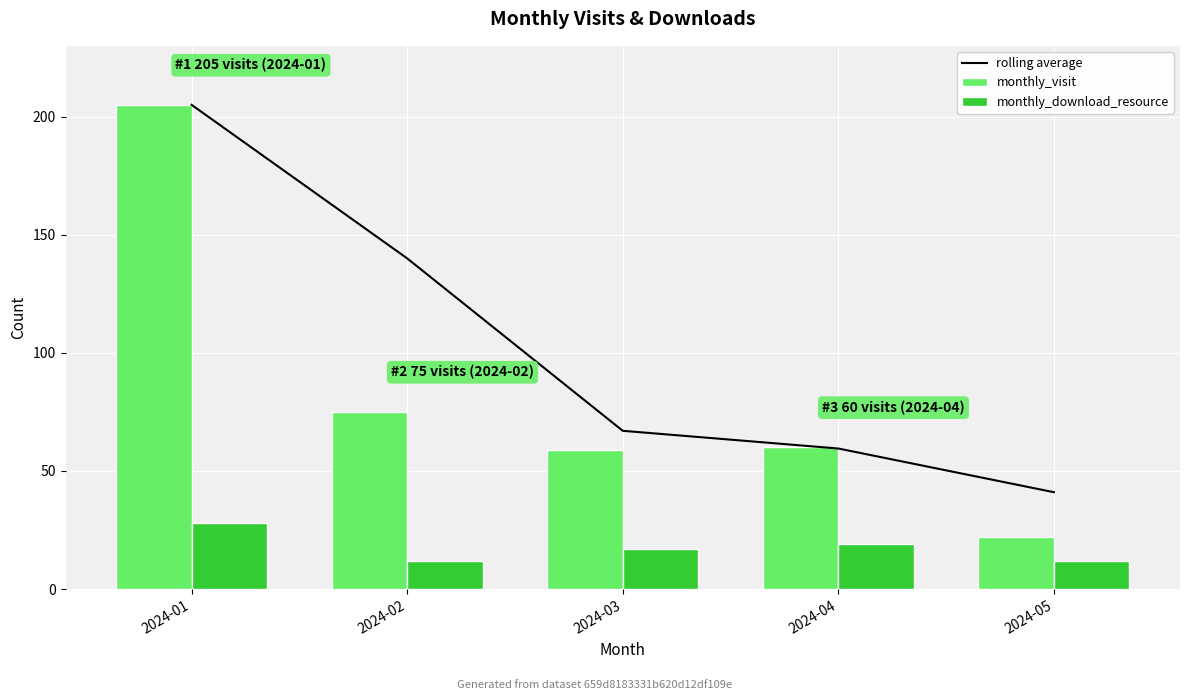

What is the difference between the second highest and second lowest values in the monthly_download_resource series?

7